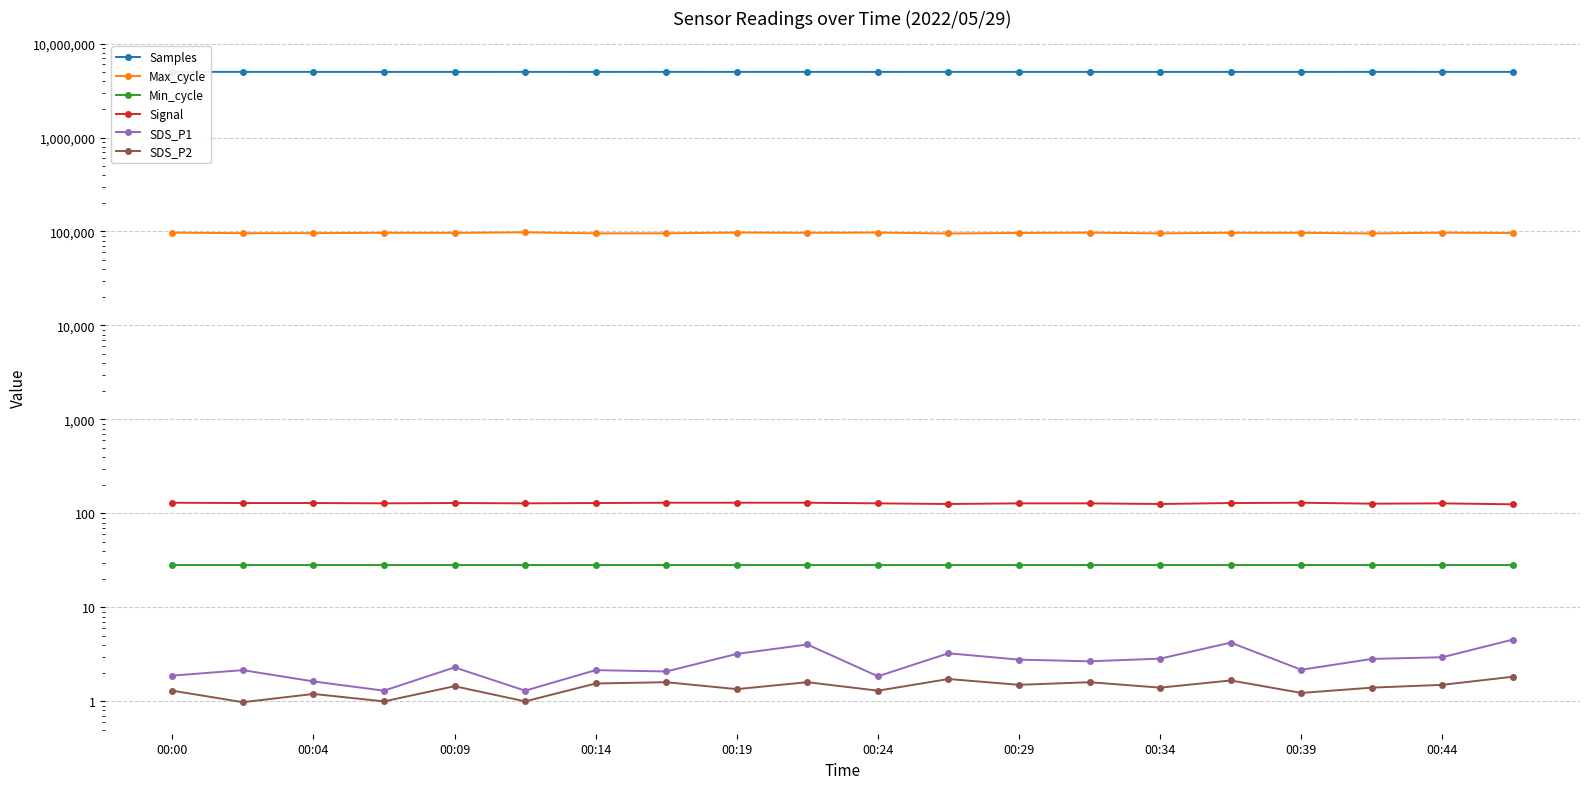

Which series changed the most between 00:04 and 00:39?

Max_cycle